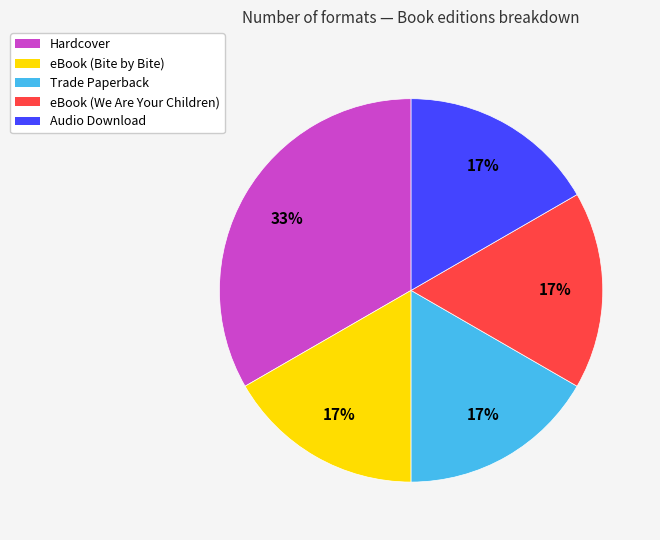

Count the number of slices in the pie.

5